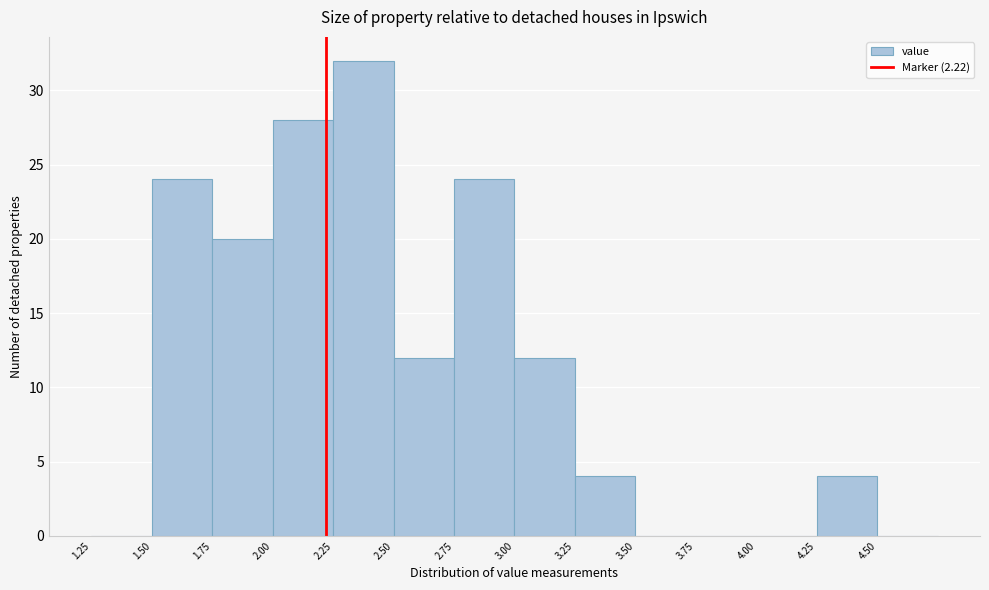

Over which range of the x-axis is the bar tallest?

2.25 to 2.50